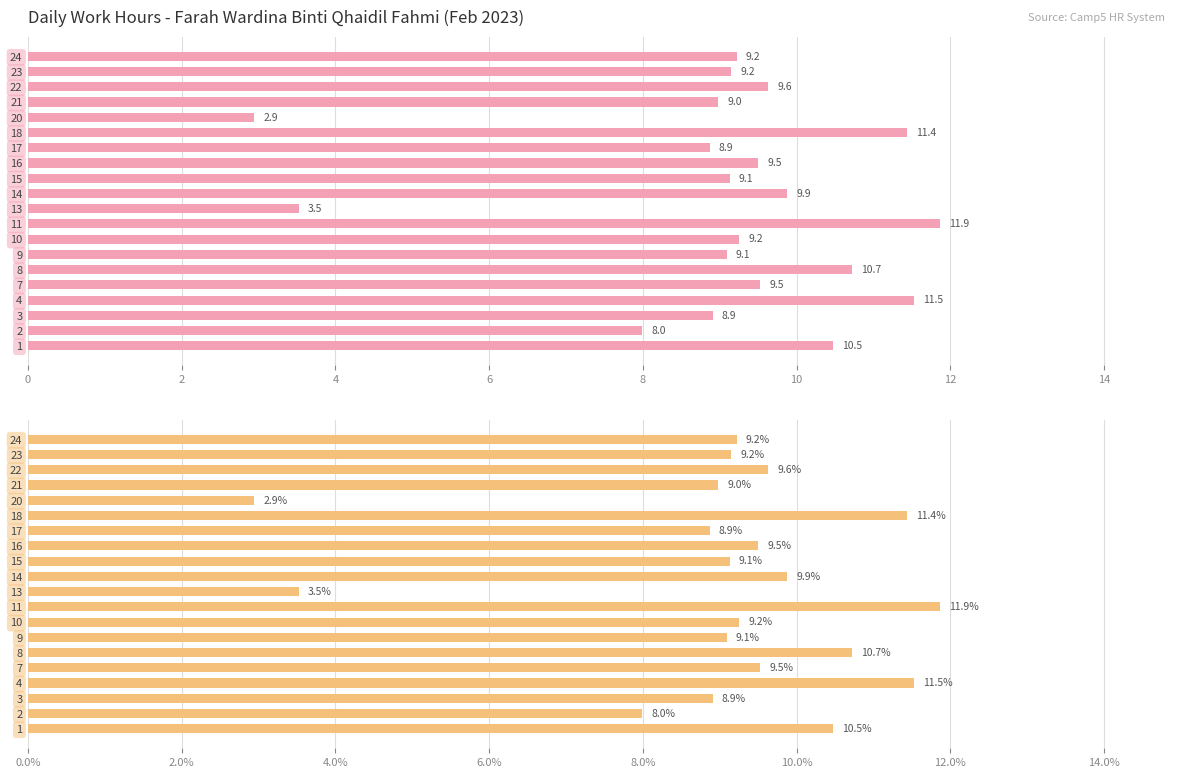

What is the value of the 14th bar from the left?

8.9